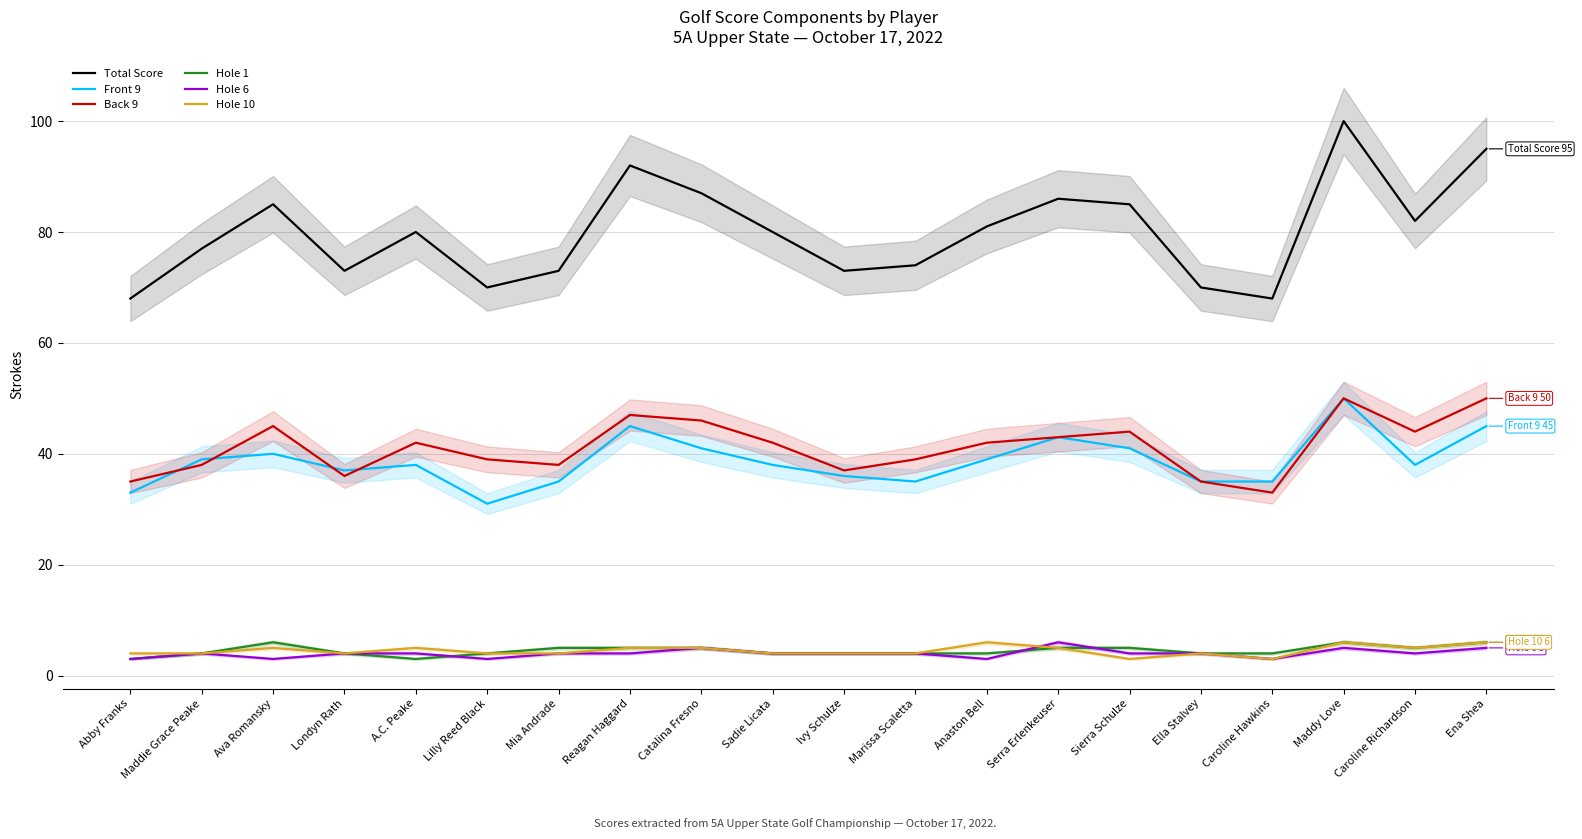

At which label is Front 9 closest to 40?

Ava Romansky